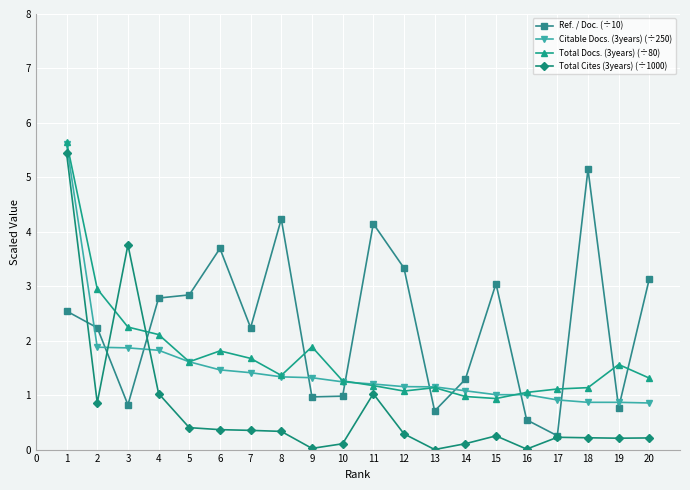

What are all the series names shown in the legend?

Ref. / Doc. (÷10), Citable Docs. (3years) (÷250), Total Docs. (3years) (÷80), Total Cites (3years) (÷1000)